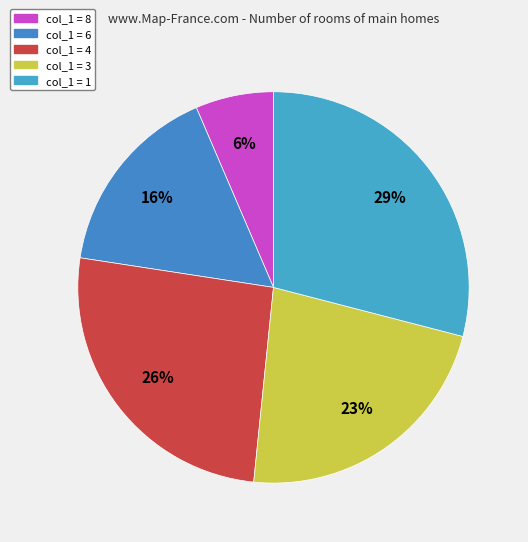

Which category has the biggest portion of the pie?

col_1 = 1